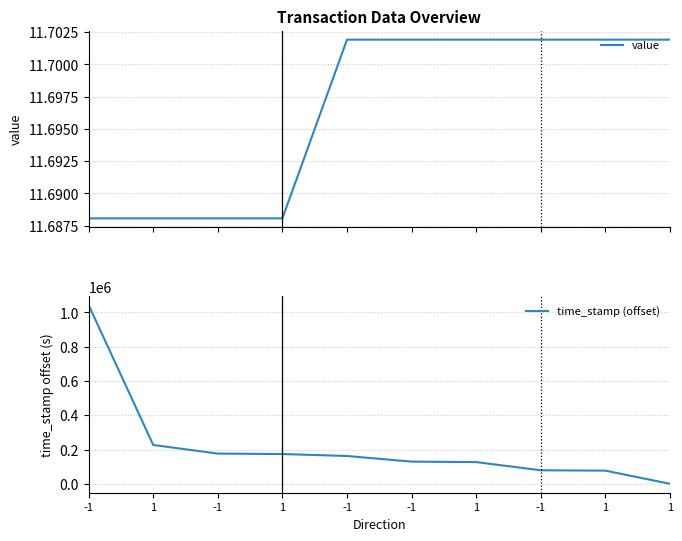

What is the difference between the highest and lowest values at 1?

226375.3